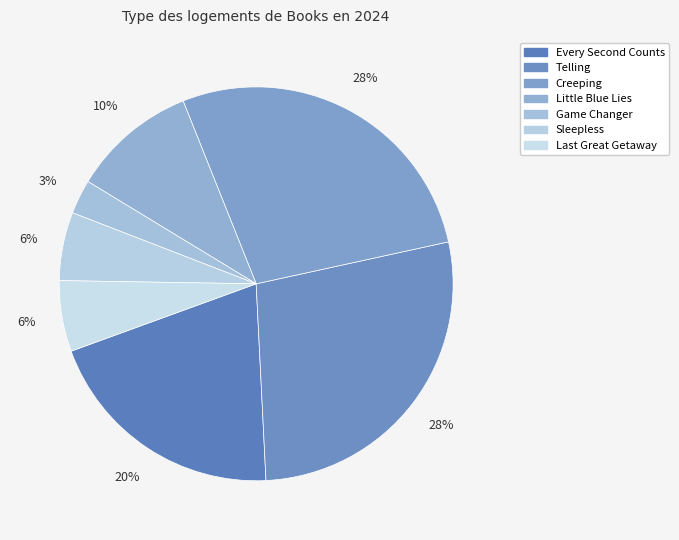

Count the number of slices in the pie.

7